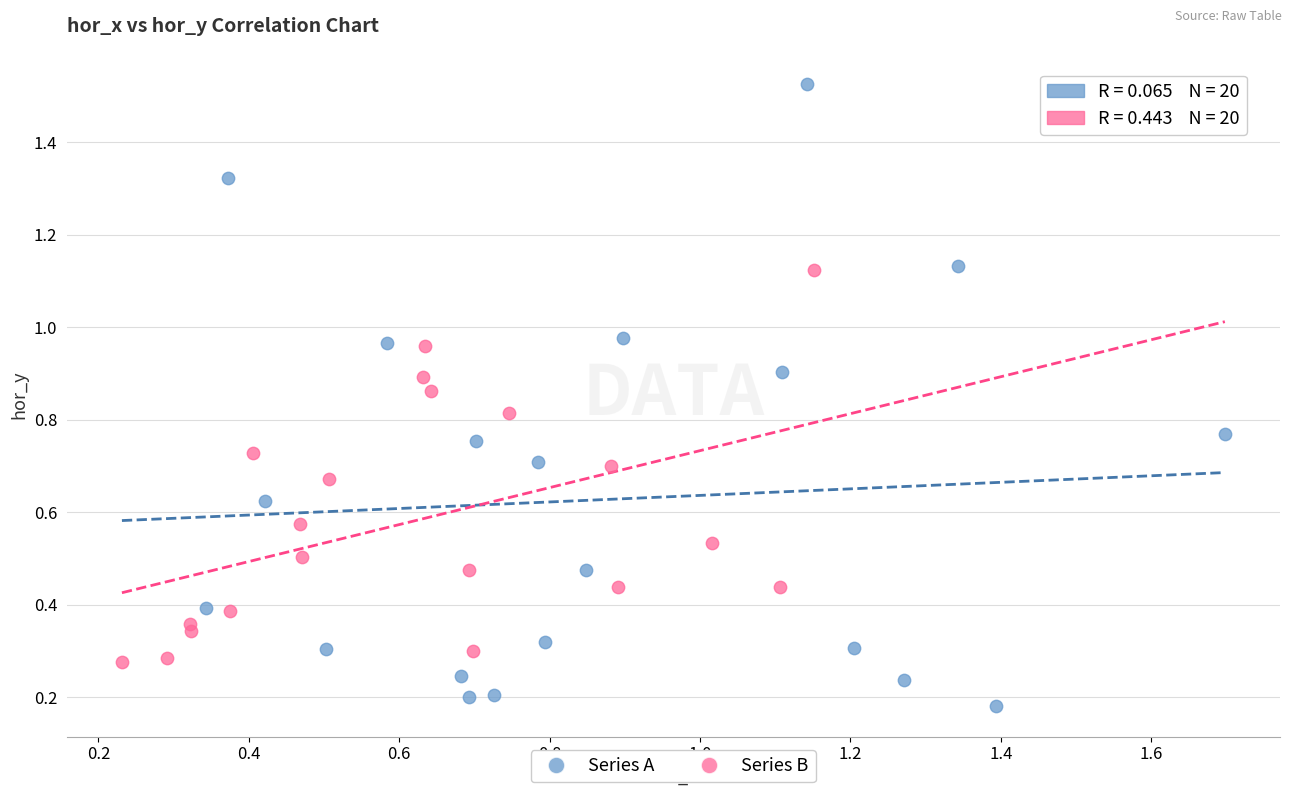

Which series contains the highest Y value?

Series A